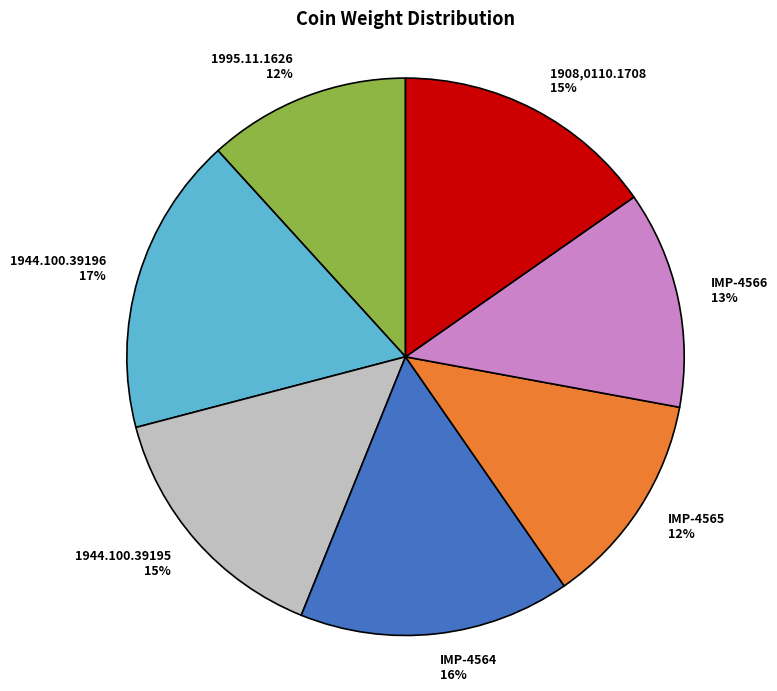

The 1944.100.39195 slice represents 15% of the pie. True or false?

True